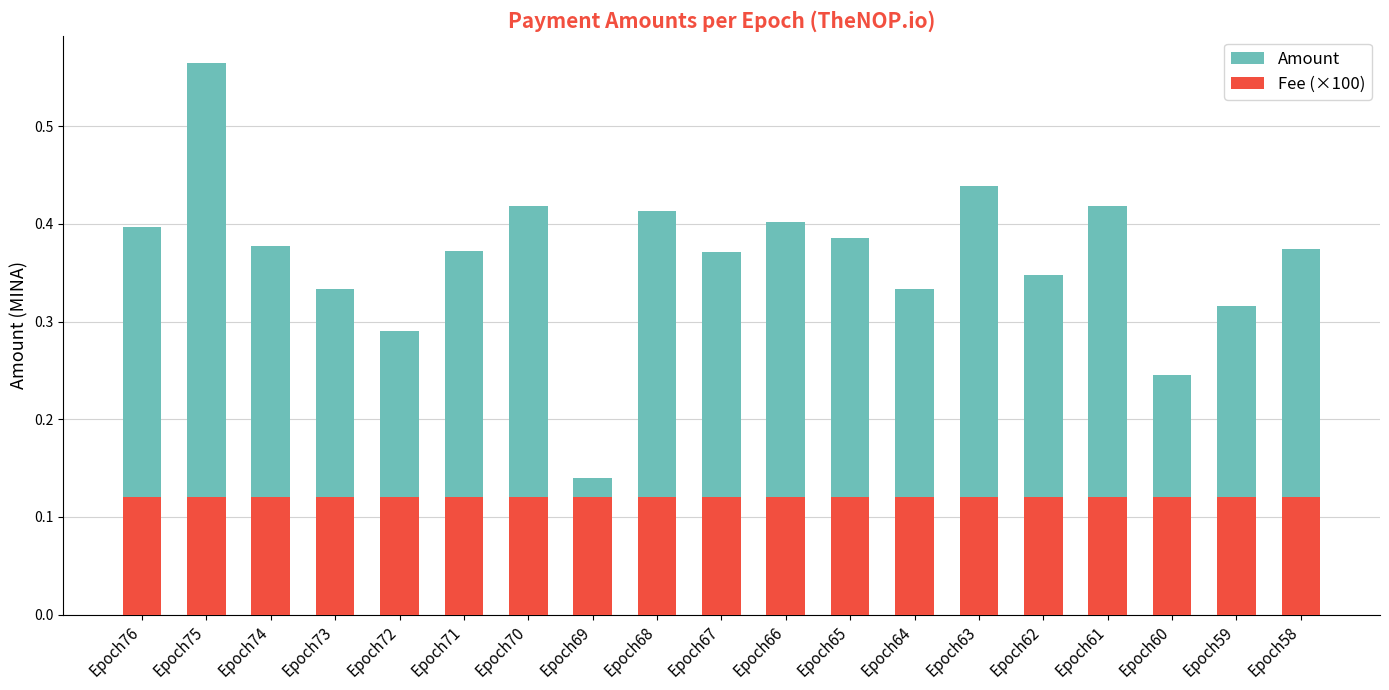

Which category has the highest value in the Fee (×100) series?

Epoch76